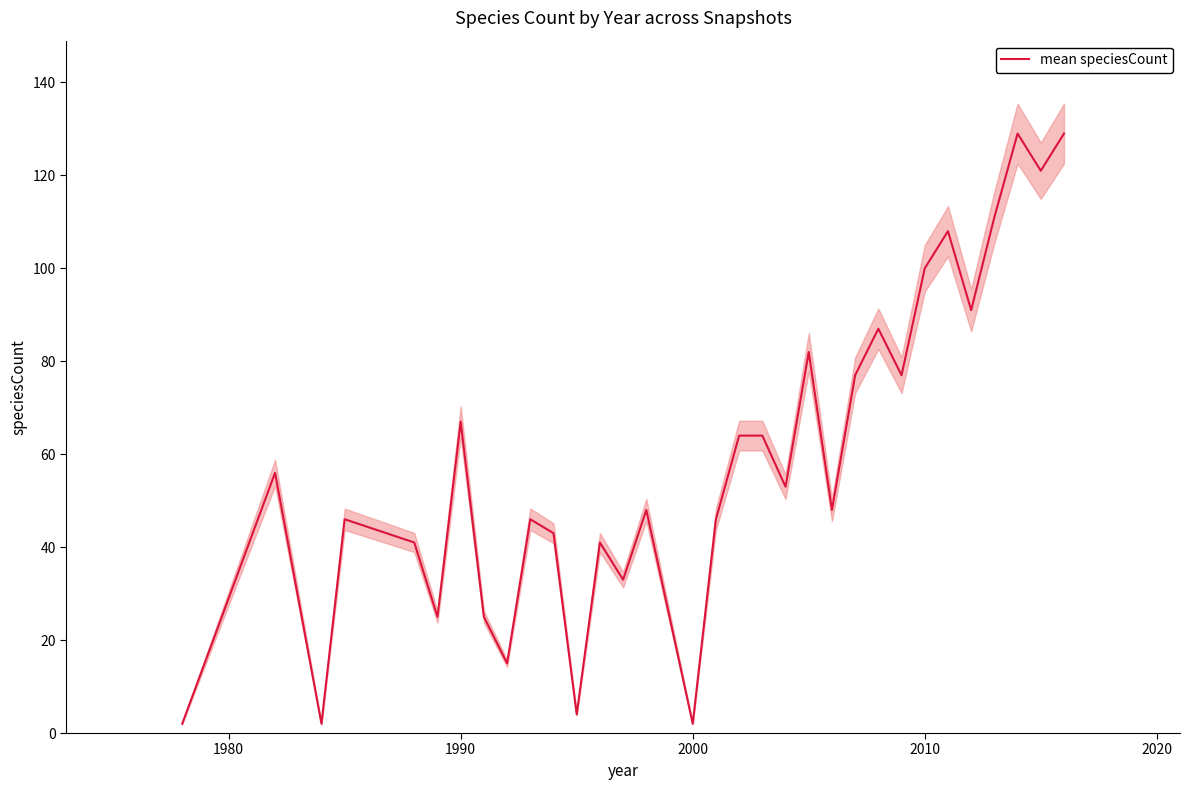

True or false: the data shows 64 at 2000.

False